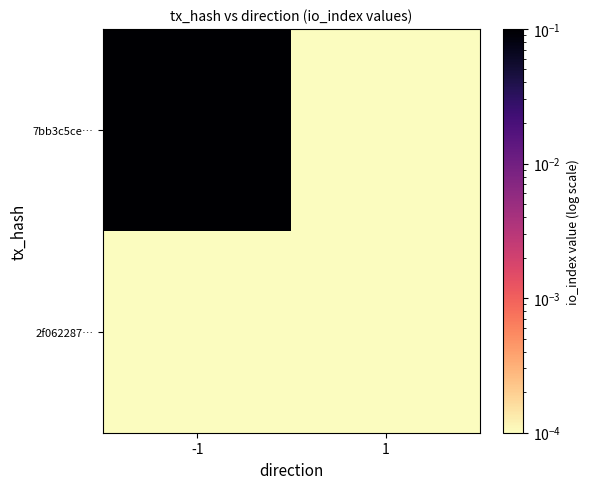

Which series has the largest total across all categories?

7bb3c5ce…